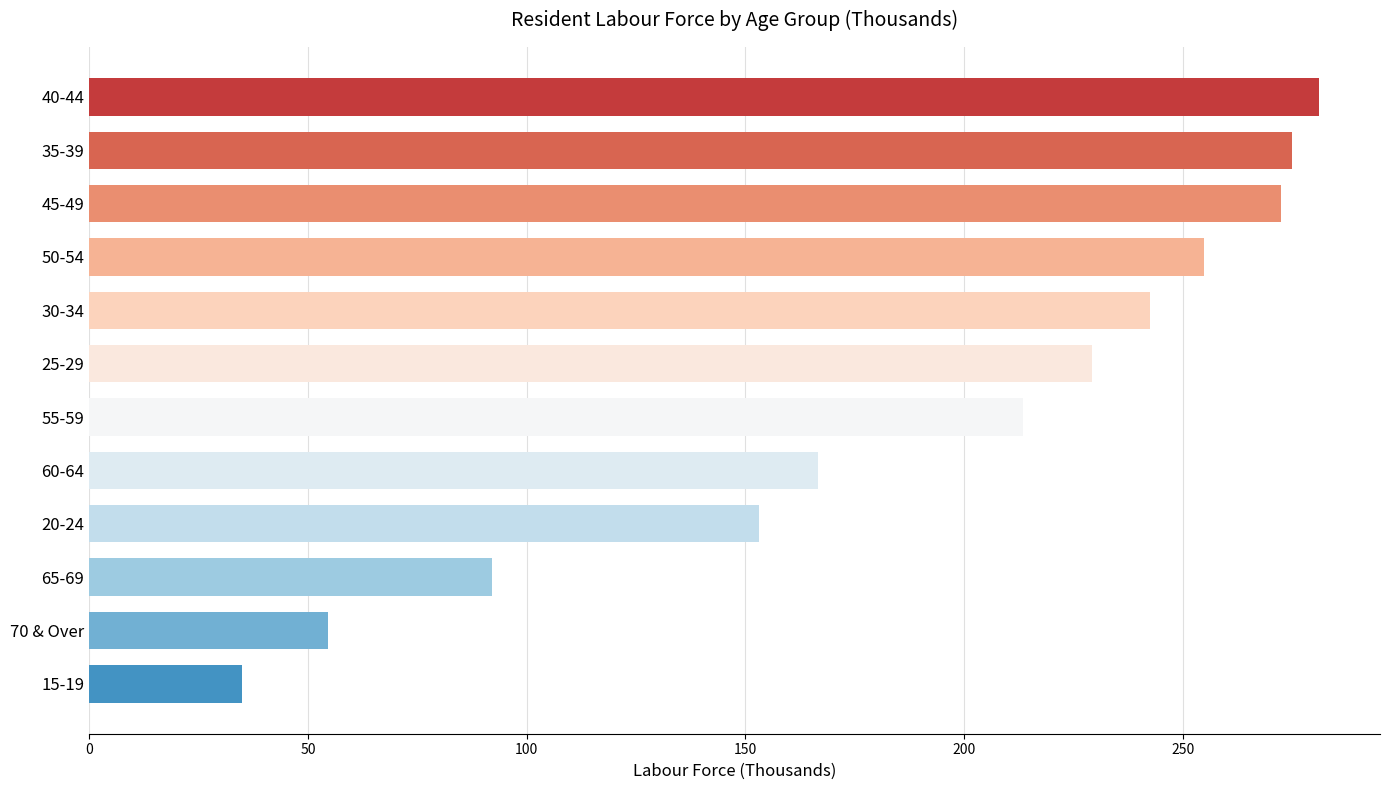

What is the minimum value shown in the chart?

35.0